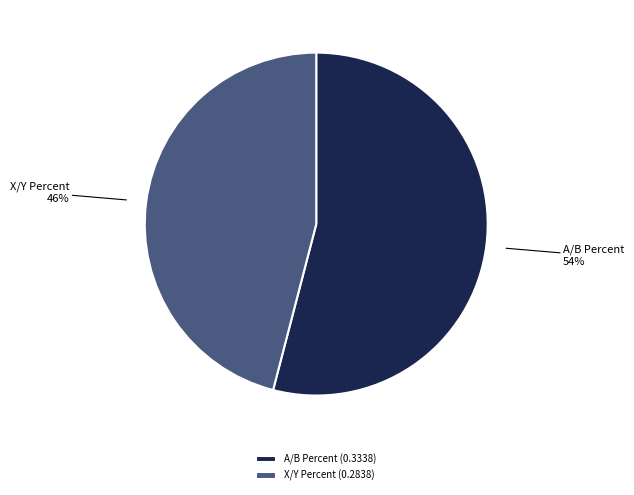

Is X/Y Percent the majority of the pie?

No